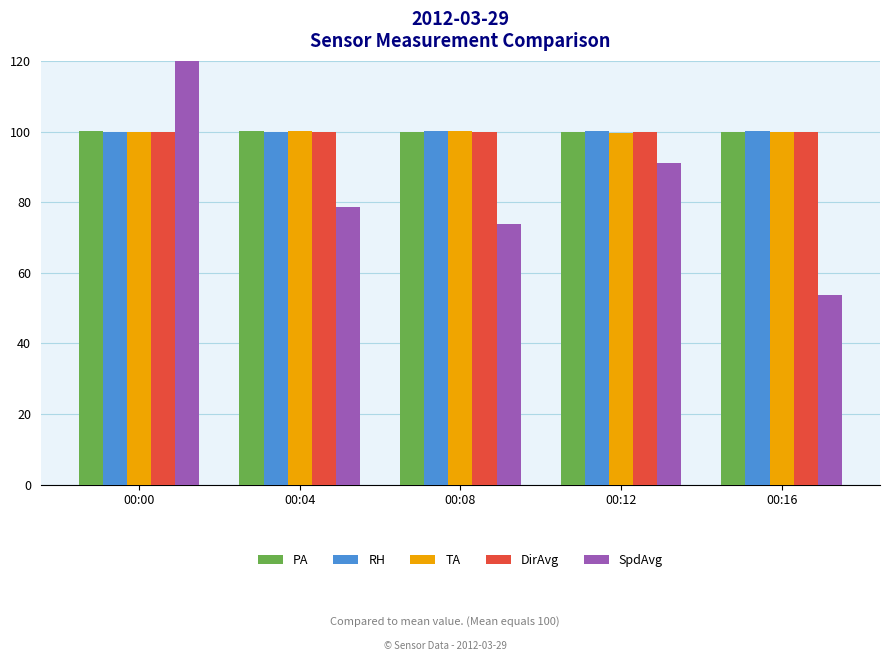

What is the greatest value displayed?

202.8